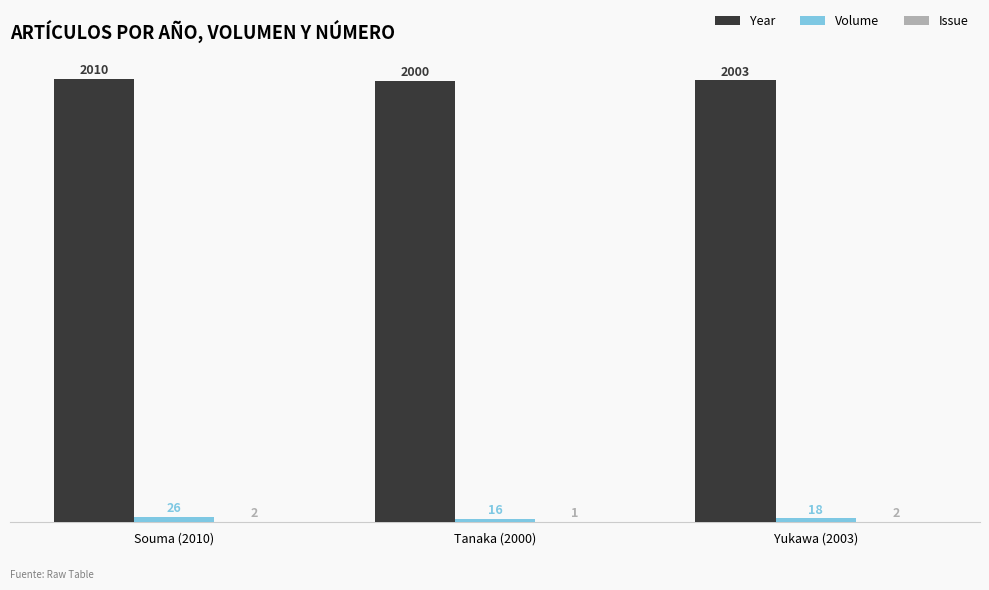

What is the sum of all Year values?

6013